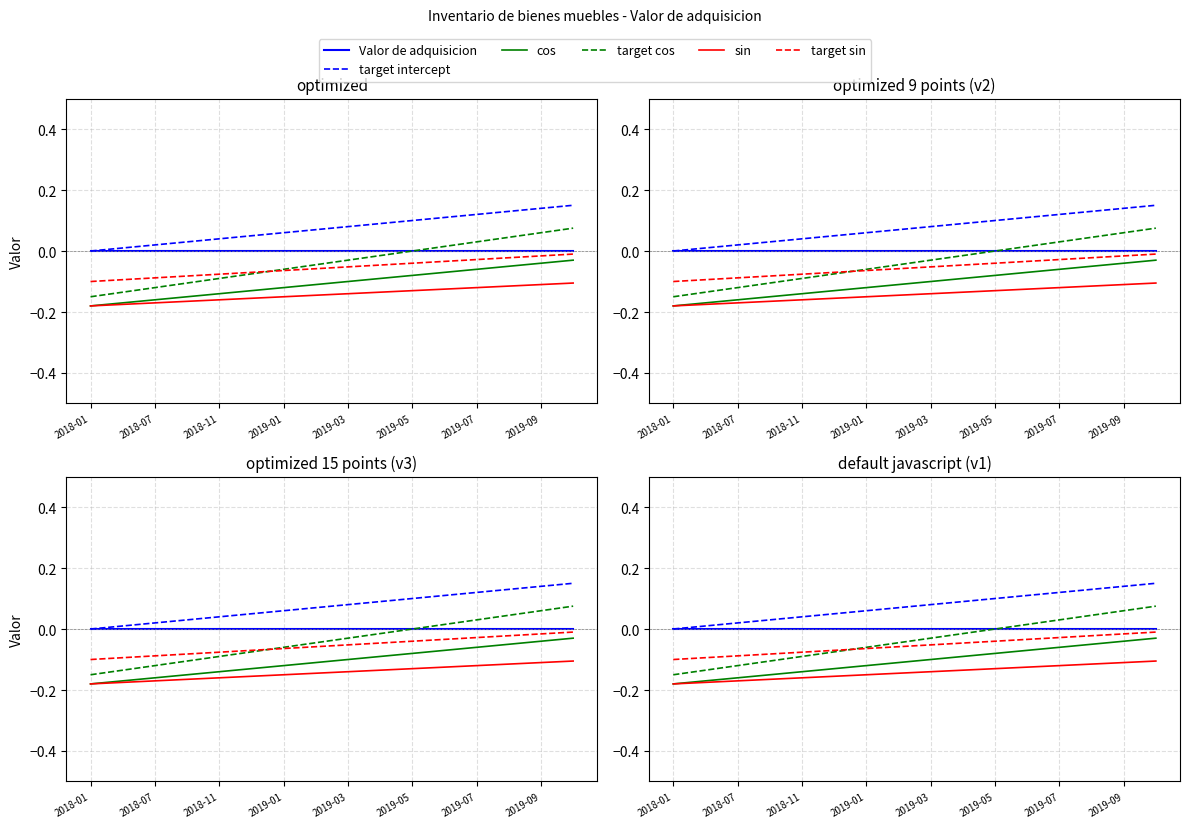

Count the number of data series in this chart.

6